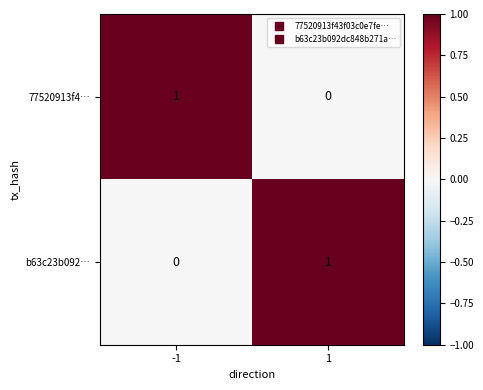

True or false: b63c23b092… has a value of 1 at 1.

True